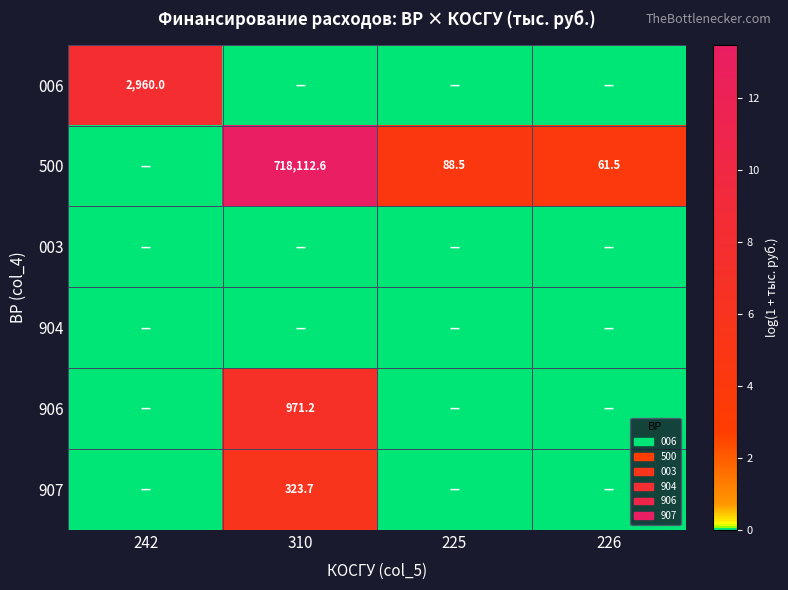

The value of 906 at 310 is 6.9. True or false?

True